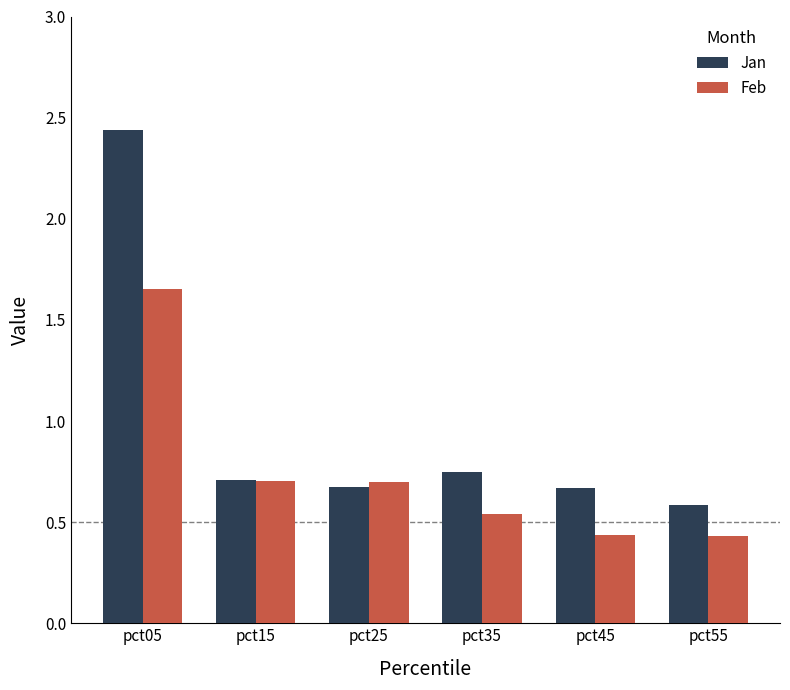

What is the sum of all Jan values?

5.8